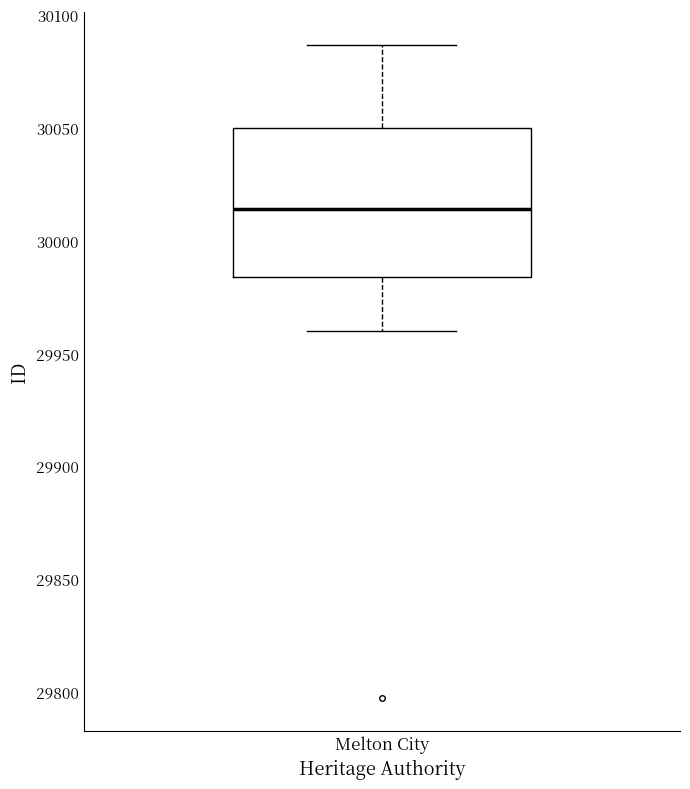

Read this box plot against the y-axis: the position of the median line, the range covered by the box, and the ends of both whiskers. The values are not printed on the chart, so give them approximately, as read against the axis.

median 30015, box 29985 to 30050, whiskers 29960 to 30085